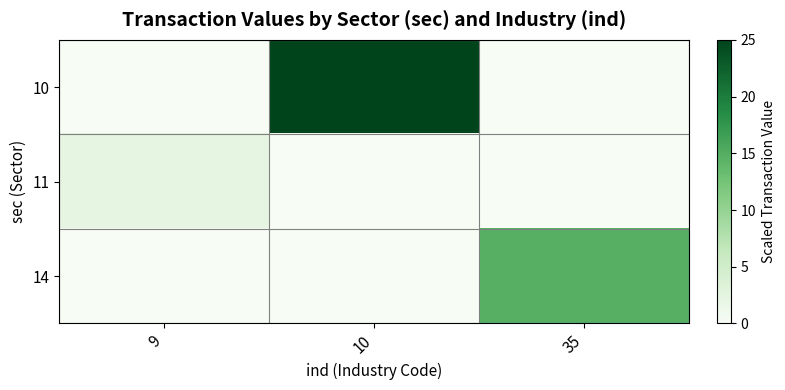

How many data points does each series have?

3